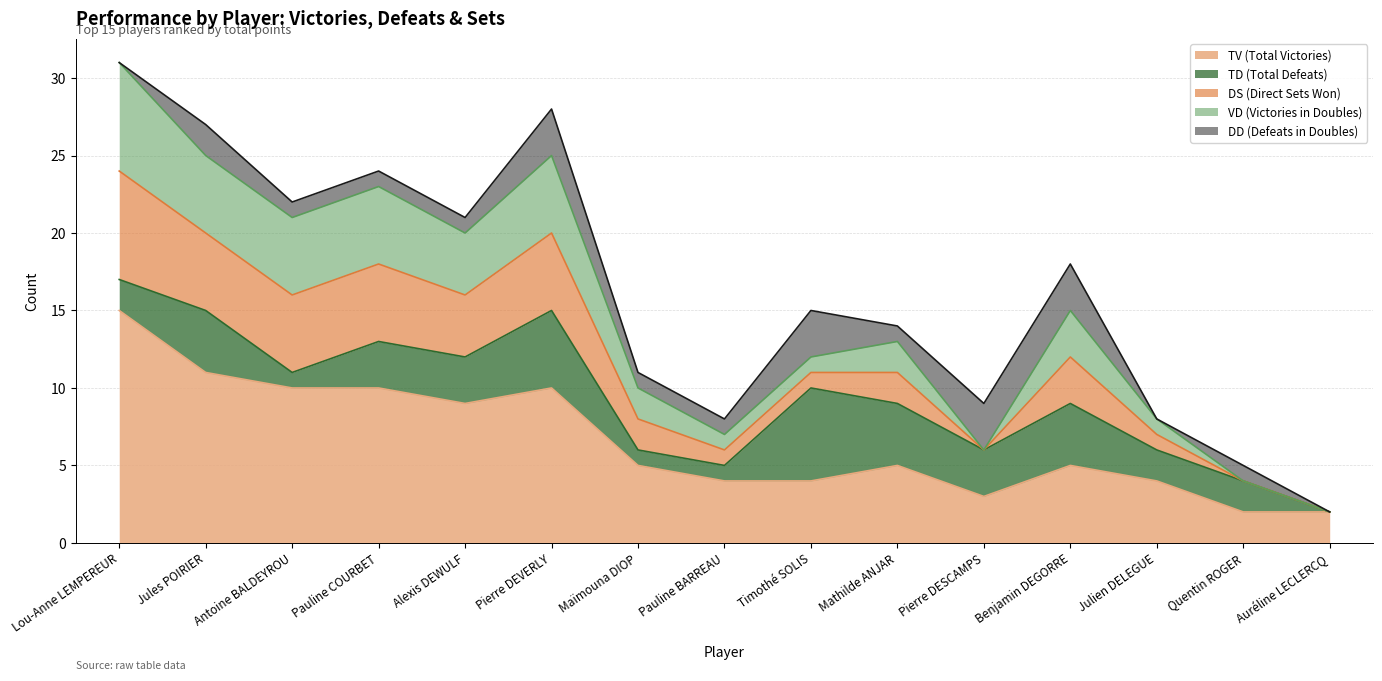

Reading left to right, what are all the values shown in this chart?

TV (Total Victories): Lou-Anne LEMPEREUR=15	Jules POIRIER=11	Antoine BALDEYROU=10	Pauline COURBET=10	Alexis DEWULF=9	Pierre DEVERLY=10	Maïmouna DIOP=5	Pauline BARREAU=4	Timothé SOLIS=4	Mathilde ANJAR=5	Pierre DESCAMPS=3	Benjamin DEGORRE=5	Julien DELEGUE=4	Quentin ROGER=2	Auréline LECLERCQ=2
TD (Total Defeats): Lou-Anne LEMPEREUR=2	Jules POIRIER=4	Antoine BALDEYROU=1	Pauline COURBET=3	Alexis DEWULF=3	Pierre DEVERLY=5	Maïmouna DIOP=1	Pauline BARREAU=1	Timothé SOLIS=6	Mathilde ANJAR=4	Pierre DESCAMPS=3	Benjamin DEGORRE=4	Julien DELEGUE=2	Quentin ROGER=2	Auréline LECLERCQ=0
DS (Direct Sets Won): Lou-Anne LEMPEREUR=7	Jules POIRIER=5	Antoine BALDEYROU=5	Pauline COURBET=5	Alexis DEWULF=4	Pierre DEVERLY=5	Maïmouna DIOP=2	Pauline BARREAU=1	Timothé SOLIS=1	Mathilde ANJAR=2	Pierre DESCAMPS=0	Benjamin DEGORRE=3	Julien DELEGUE=1	Quentin ROGER=0	Auréline LECLERCQ=0
VD (Victories in Doubles): Lou-Anne LEMPEREUR=7	Jules POIRIER=5	Antoine BALDEYROU=5	Pauline COURBET=5	Alexis DEWULF=4	Pierre DEVERLY=5	Maïmouna DIOP=2	Pauline BARREAU=1	Timothé SOLIS=1	Mathilde ANJAR=2	Pierre DESCAMPS=0	Benjamin DEGORRE=3	Julien DELEGUE=1	Quentin ROGER=0	Auréline LECLERCQ=0
DD (Defeats in Doubles): Lou-Anne LEMPEREUR=0	Jules POIRIER=2	Antoine BALDEYROU=1	Pauline COURBET=1	Alexis DEWULF=1	Pierre DEVERLY=3	Maïmouna DIOP=1	Pauline BARREAU=1	Timothé SOLIS=3	Mathilde ANJAR=1	Pierre DESCAMPS=3	Benjamin DEGORRE=3	Julien DELEGUE=0	Quentin ROGER=1	Auréline LECLERCQ=0